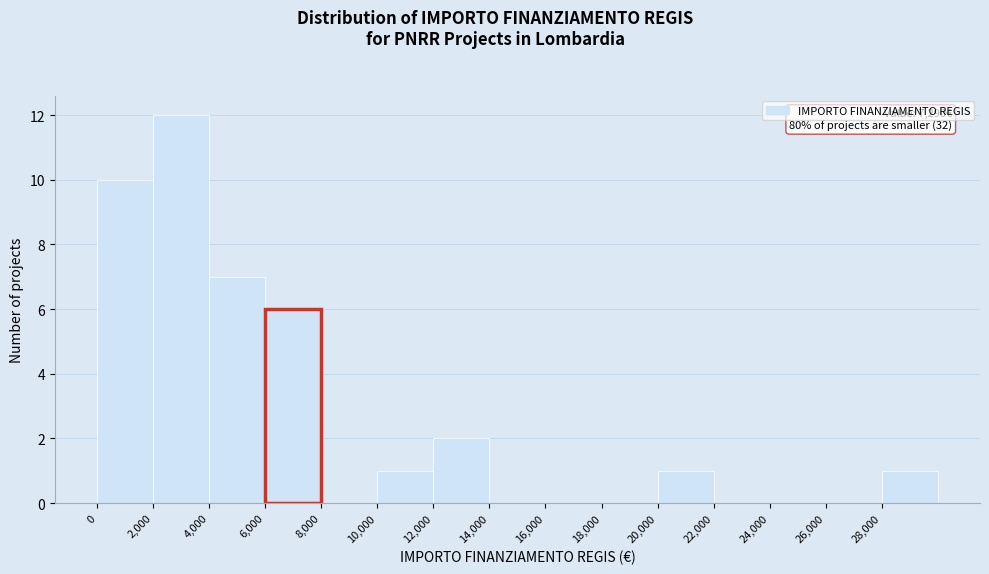

Which range on the x-axis has the tallest bar?

2000 to 4000